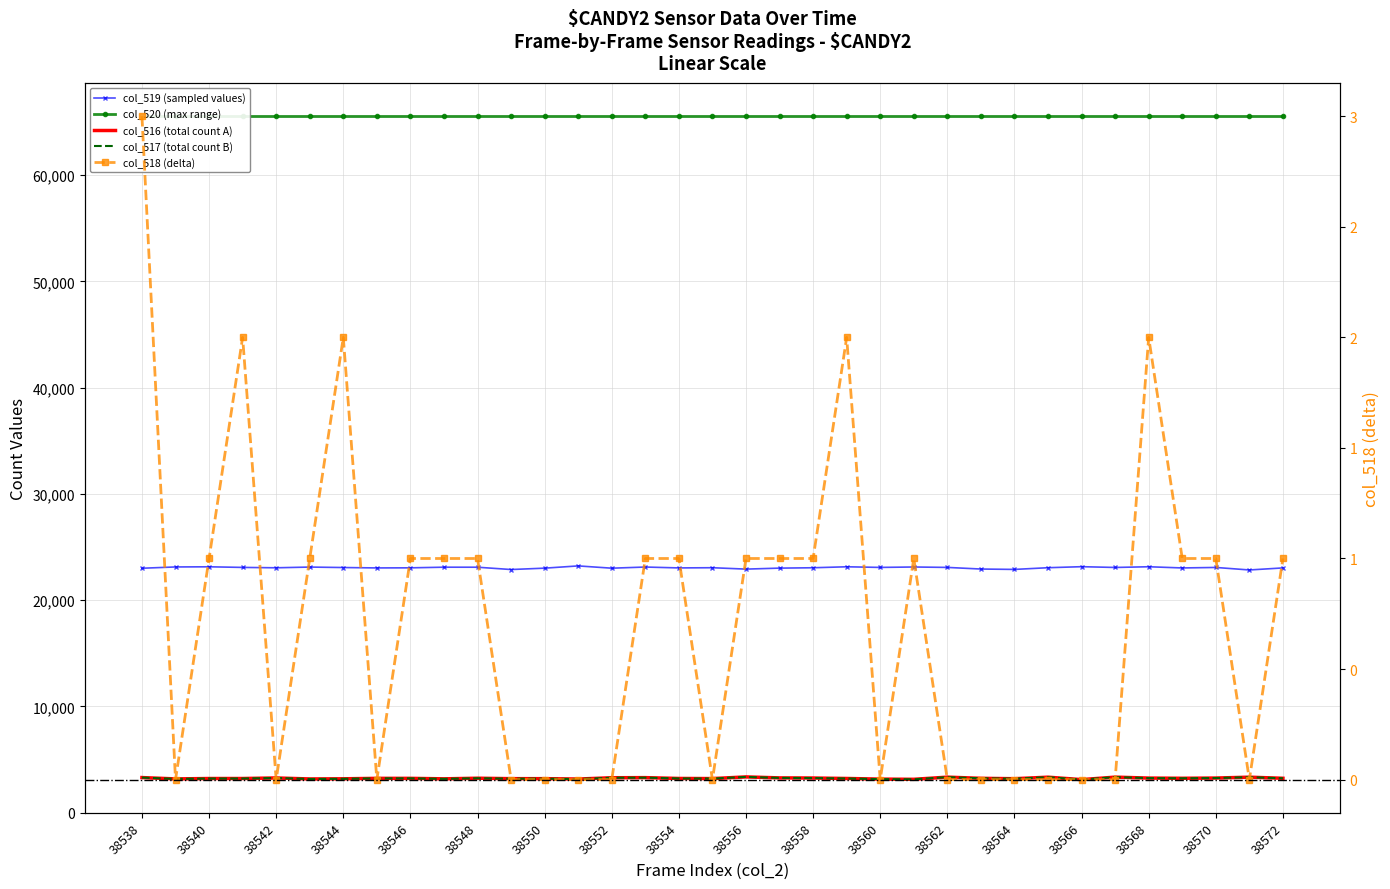

Between 38546 and 38570, which is larger?

38570